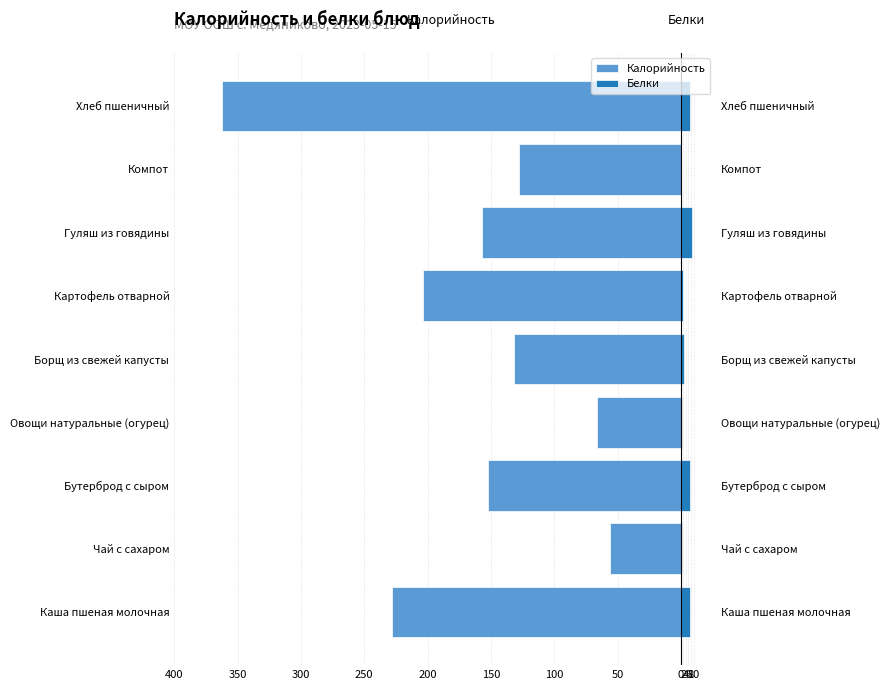

Is the value of Калорийность at Чай с сахаром greater than the value of Белки at Компот?

No